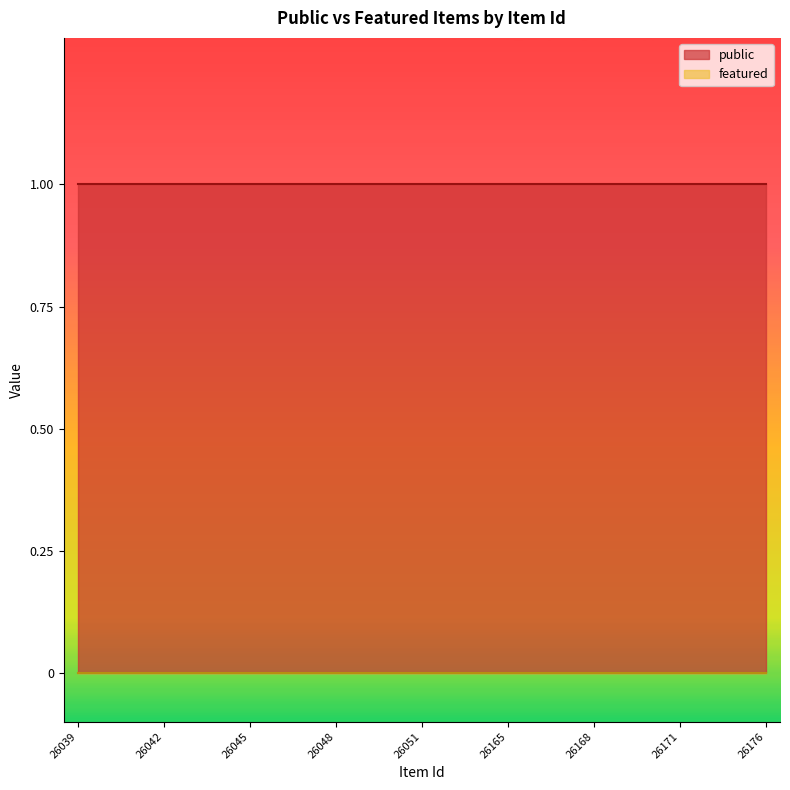

How many data points does each series have?

25